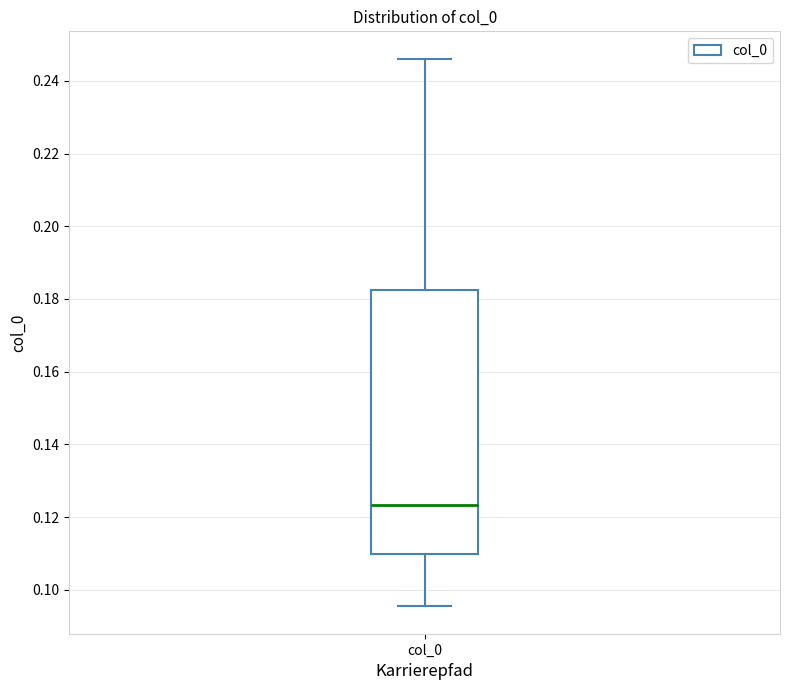

Transcribe this box plot: give where the median line is, the range the box spans, and where the two whiskers end, as read against the y-axis. The values are not printed on the chart, so give them approximately, as read against the axis.

median 0.124, box 0.110 to 0.182, whiskers 0.096 to 0.246